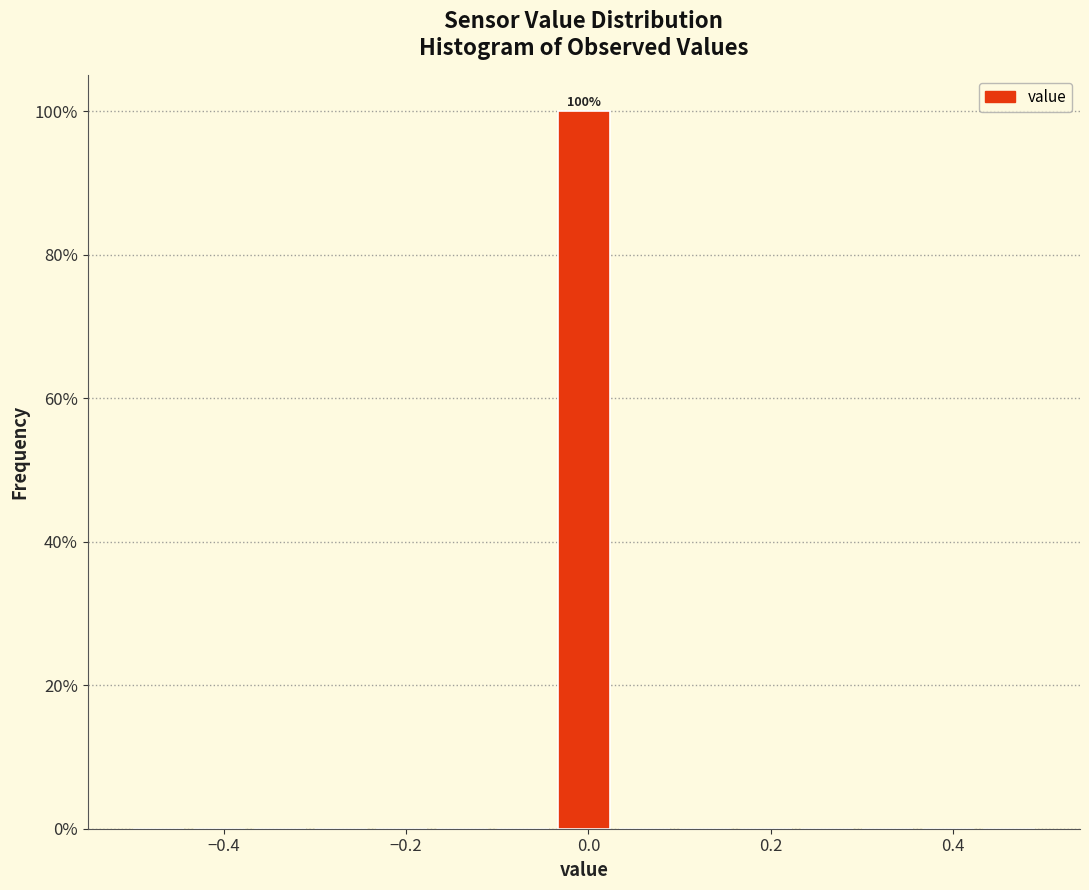

Read against the x-axis, roughly where is the centre of the tallest bar?

0.00